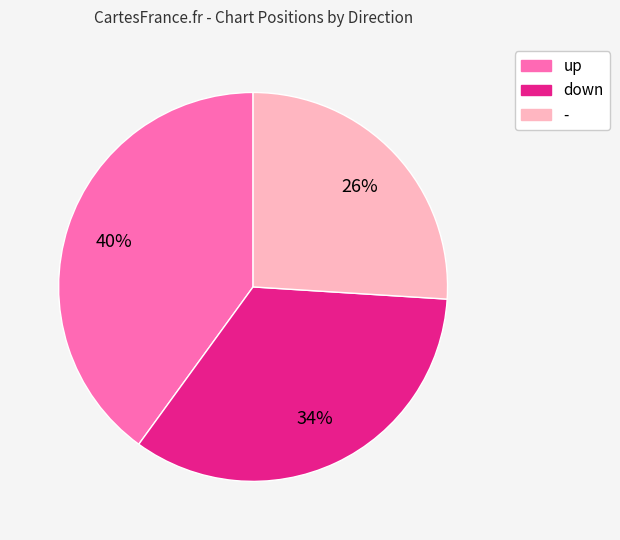

To the nearest percent, what is the difference between the up and - slice percentages?

14%